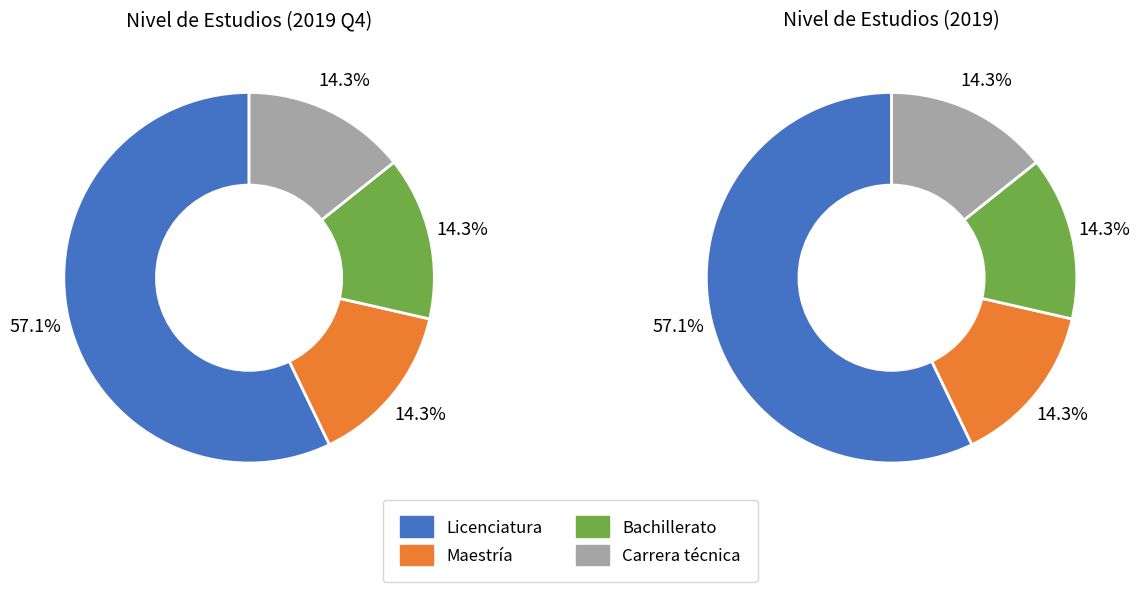

Which category has the smallest portion of the pie?

Maestría